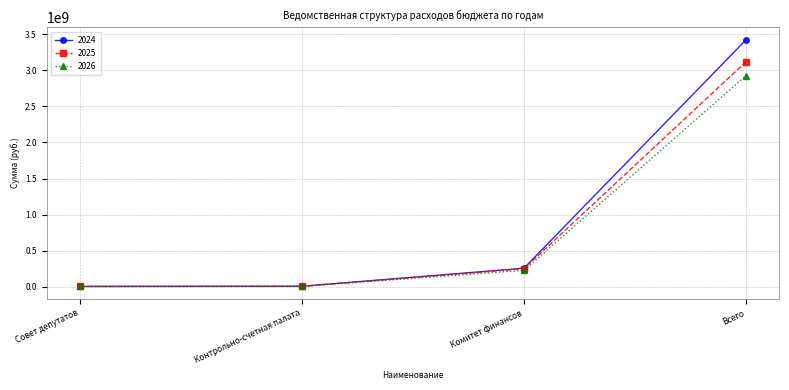

How many lines are shown in the chart?

3